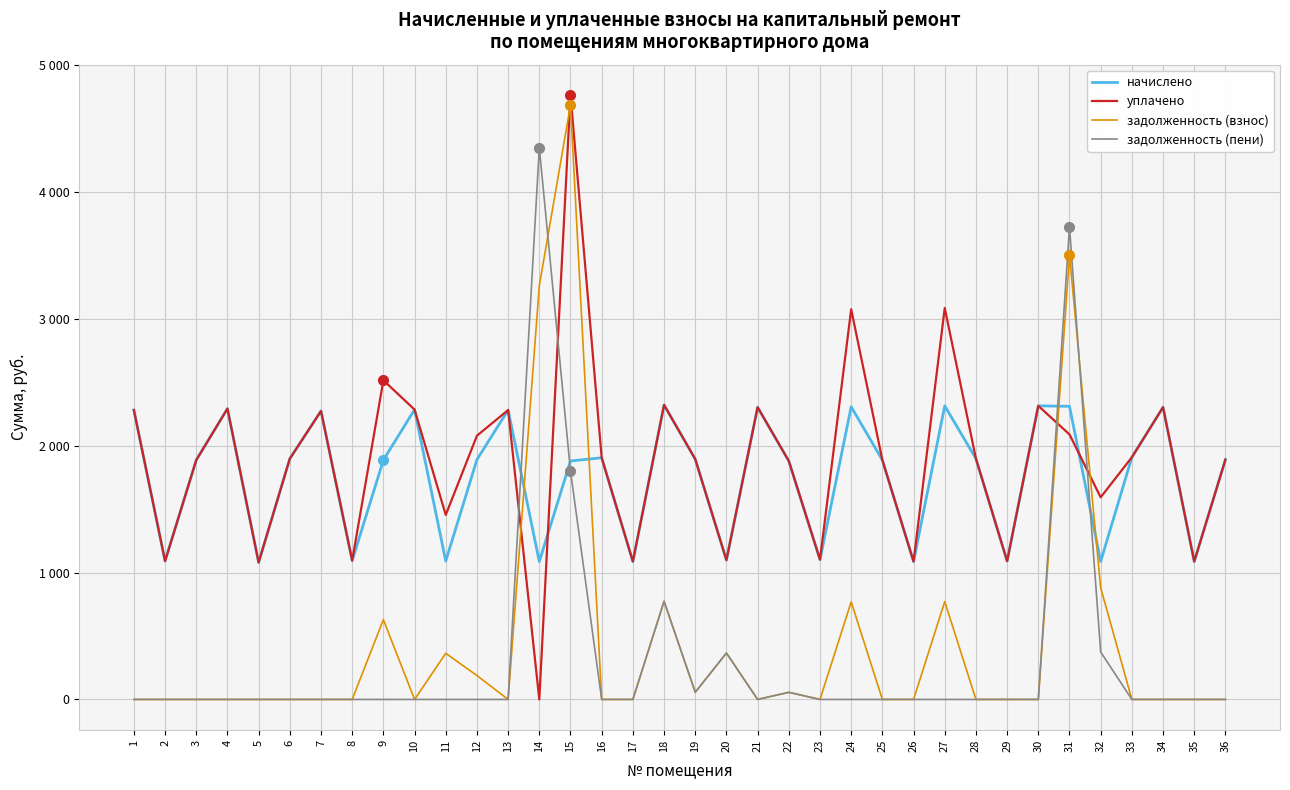

At how many categories does at least one series exceed 3282?

3